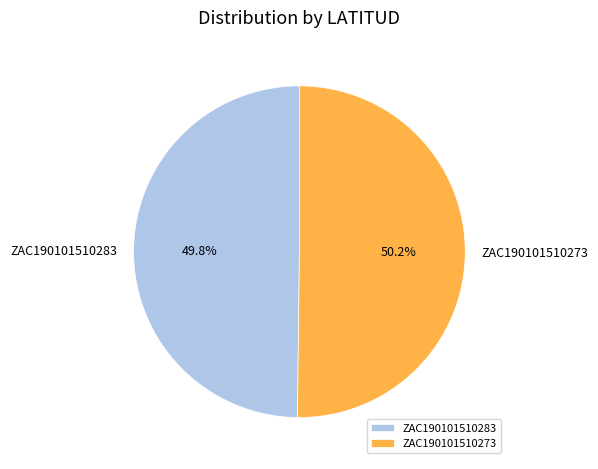

Combined, do ZAC190101510273 and ZAC190101510283 account for over 50%?

Yes